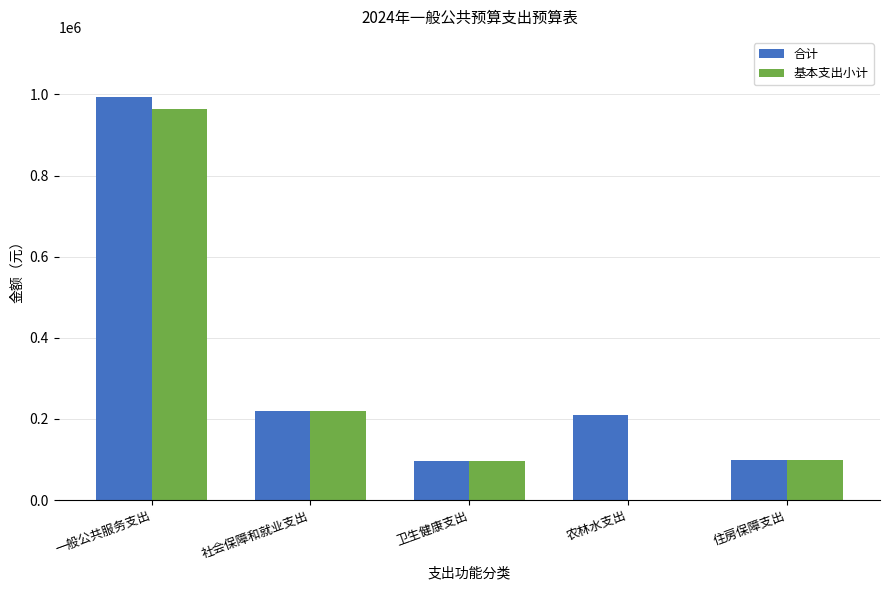

At which category does the chart reach its peak across all series?

一般公共服务支出